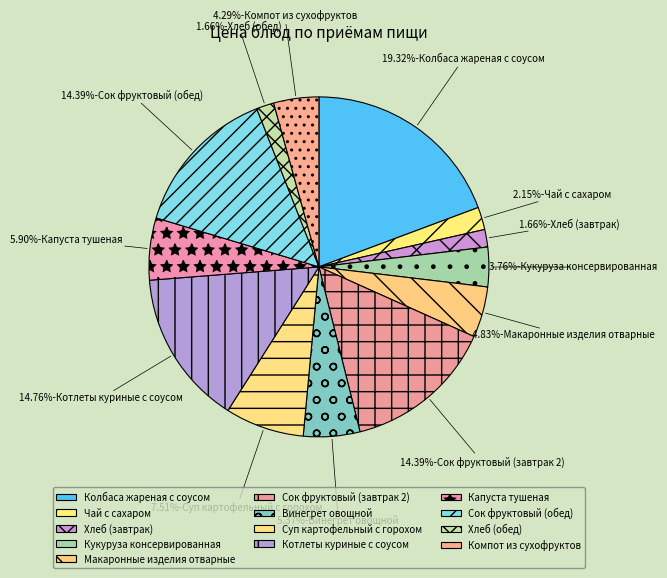

Do Кукуруза консервированная and Компот из сухофруктов together represent more than half of the pie?

No